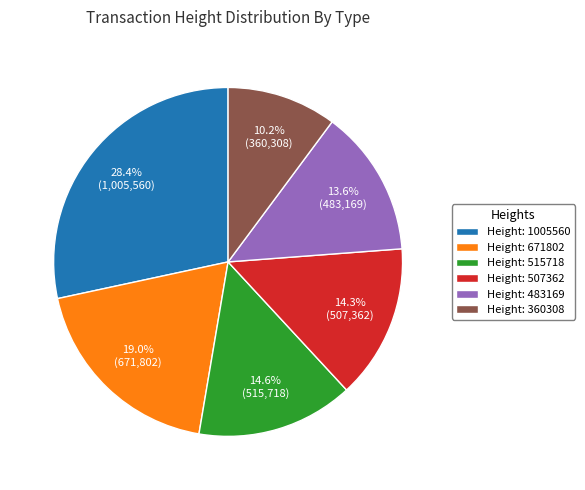

Is there a majority slice in this chart?

No